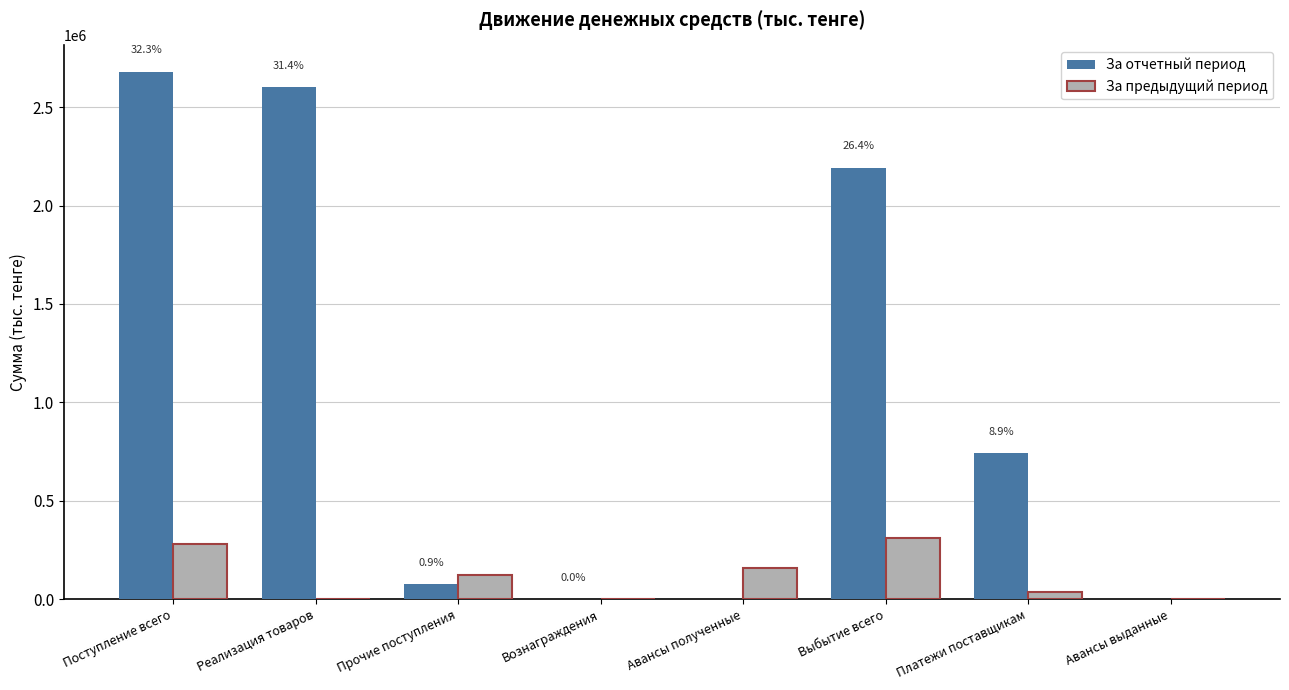

How many distinct data groups are displayed?

2